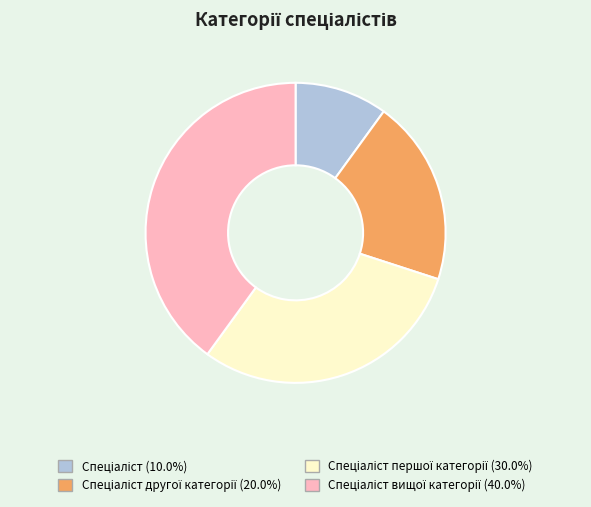

Is there a majority slice in this chart?

No